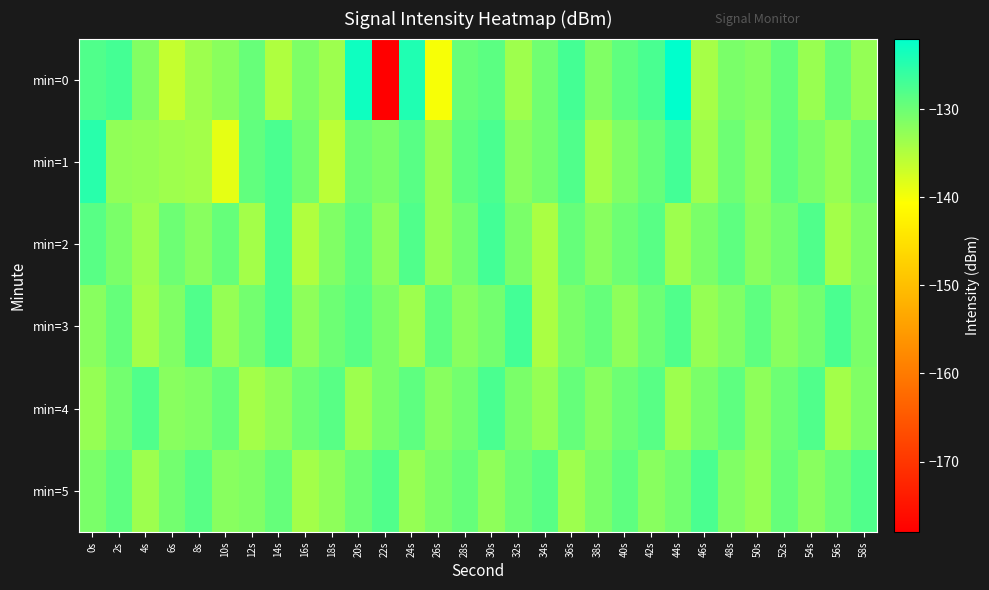

Which category has the highest value across all series?

44s